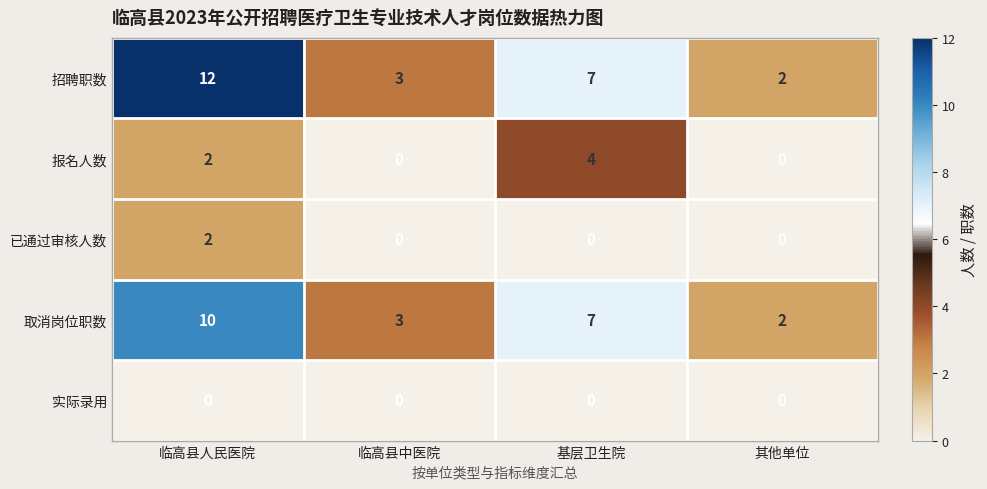

At which label does 招聘职数 reach its peak?

临高县人民医院